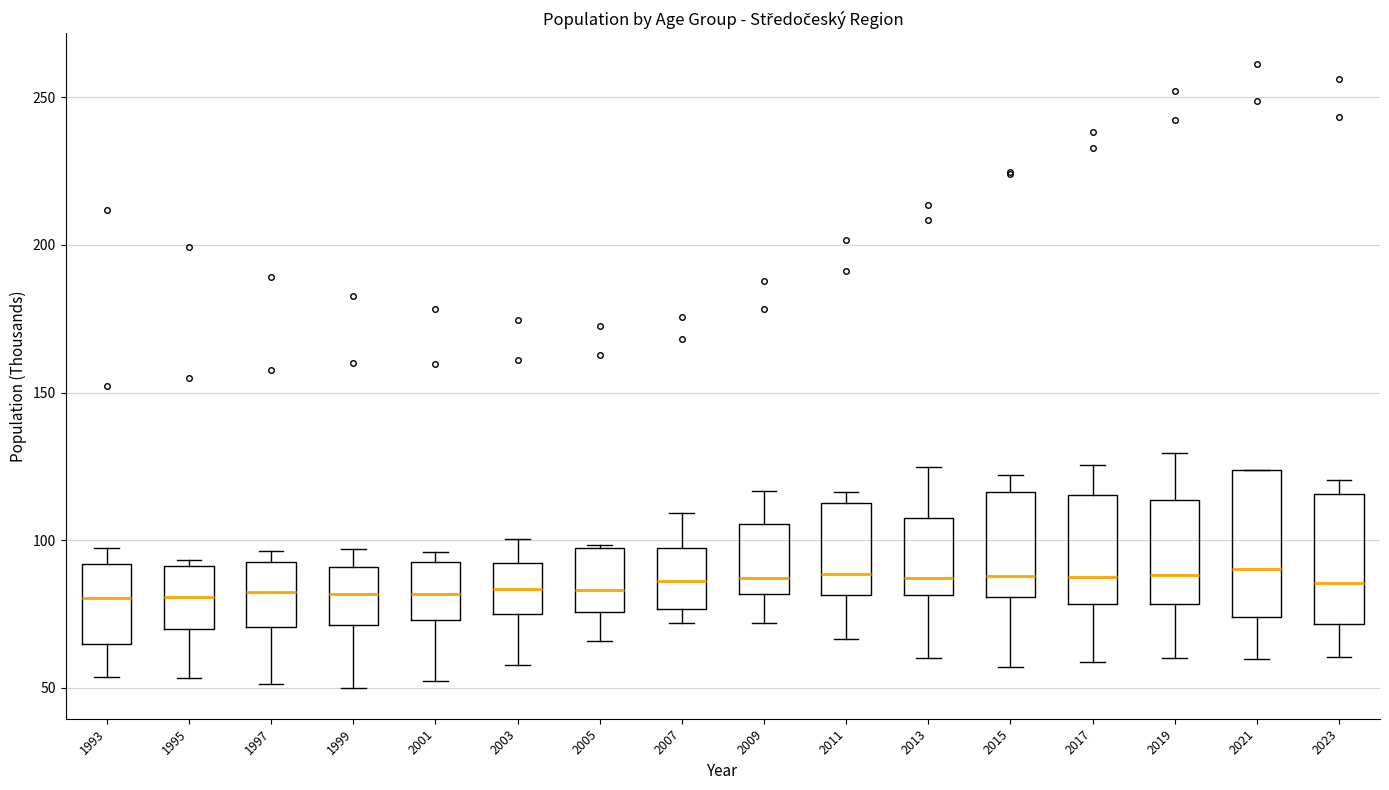

Reading left to right, read every box against the y-axis: the position of its median line, the range the box covers, and the ends of its whiskers. The values are not printed on the chart, so give them approximately, as read against the axis.

1993: median 80, box 65 to 90, whiskers 55 to 95
1995: median 80, box 70 to 90, whiskers 55 to 95
1997: median 80, box 70 to 95, whiskers 50 to 95 (just above the box's upper edge)
1999: median 80, box 70 to 90, whiskers 50 to 95
2001: median 80, box 75 to 95, whiskers 50 to 95 (just above the box's upper edge)
2003: median 85, box 75 to 90, whiskers 60 to 100
2005: median 85, box 75 to 95, whiskers 65 to 100
2007: median 85, box 75 to 95, whiskers 70 to 110
2009: median 85, box 80 to 105, whiskers 70 to 115
2011: median 90, box 80 to 110, whiskers 65 to 115
2013: median 85, box 80 to 105, whiskers 60 to 125
2015: median 90, box 80 to 115, whiskers 55 to 120
2017: median 90, box 80 to 115, whiskers 60 to 125
2019: median 90, box 80 to 115, whiskers 60 to 130
2021: median 90, box 75 to 125, whiskers 60 to 125
2023: median 85, box 70 to 115, whiskers 60 to 120